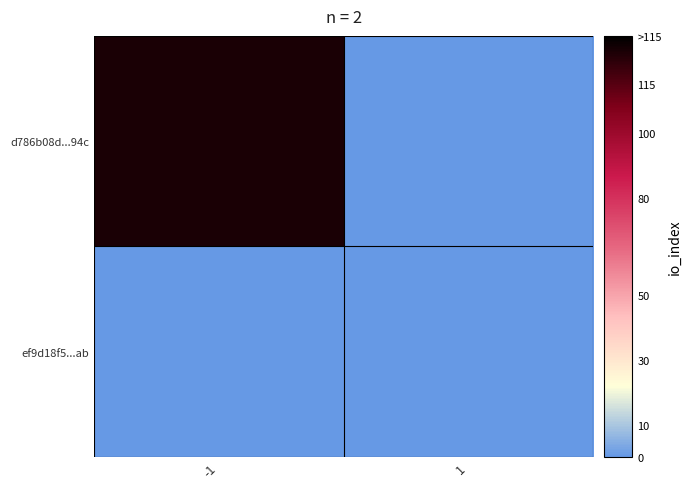

At how many categories does at least one series exceed 85?

1